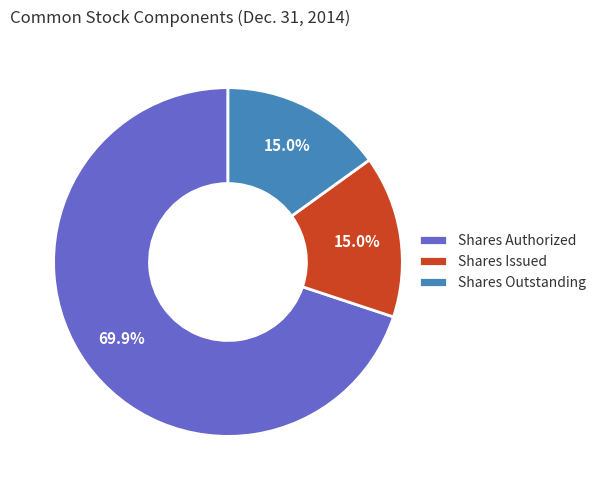

What is the ratio of the value at Shares Issued to the value at Shares Outstanding?

1.0